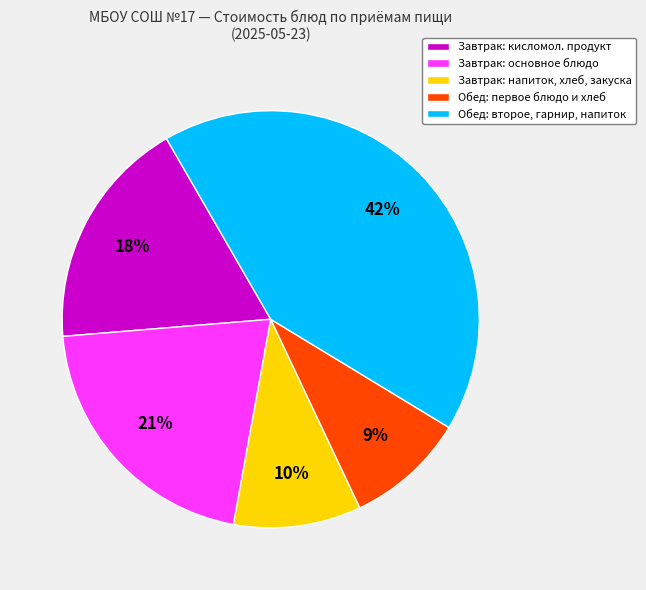

Rank the categories by value from lowest to highest.

Обед: первое блюдо и хлеб, Завтрак: напиток, хлеб, закуска, Завтрак: кисломол. продукт, Завтрак: основное блюдо, Обед: второе, гарнир, напиток